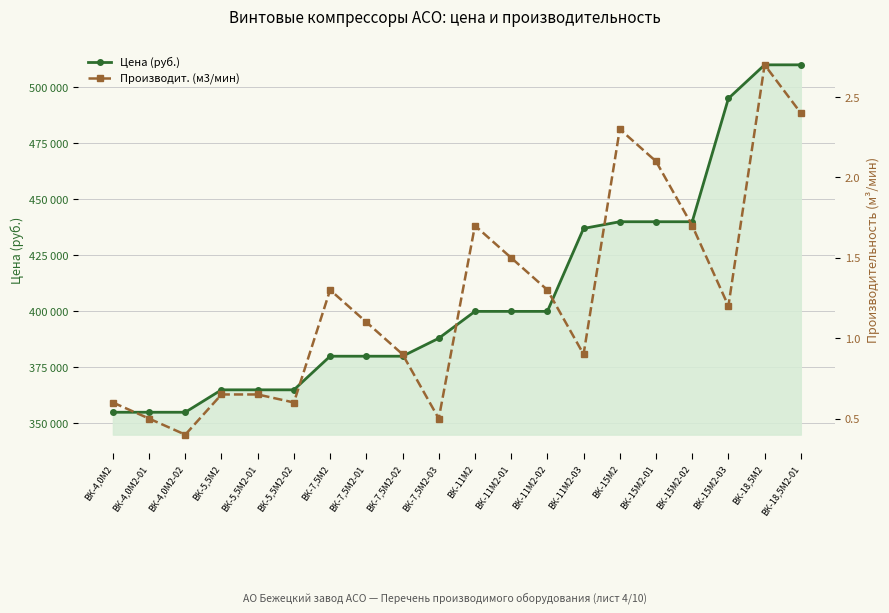

List the series in order of their peak value, lowest first.

Производит. (м3/мин), Цена (руб.)